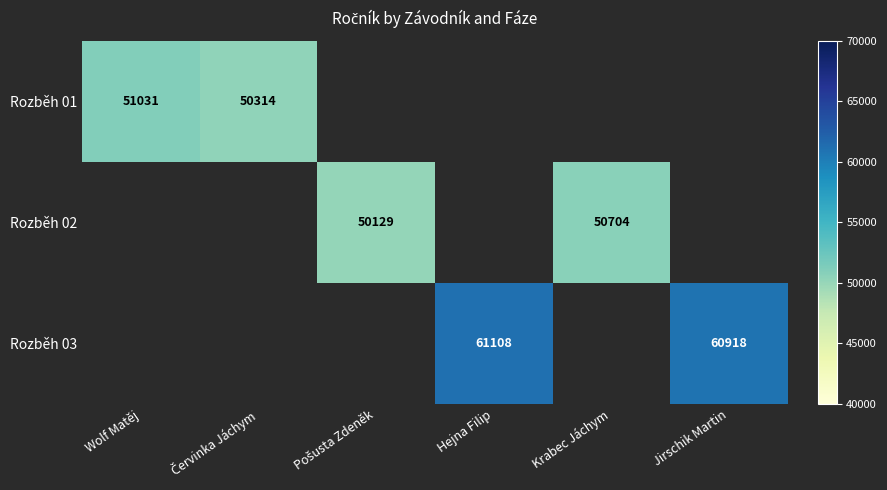

The value of Rozběh 03 at Hejna Filip is 61108. True or false?

True